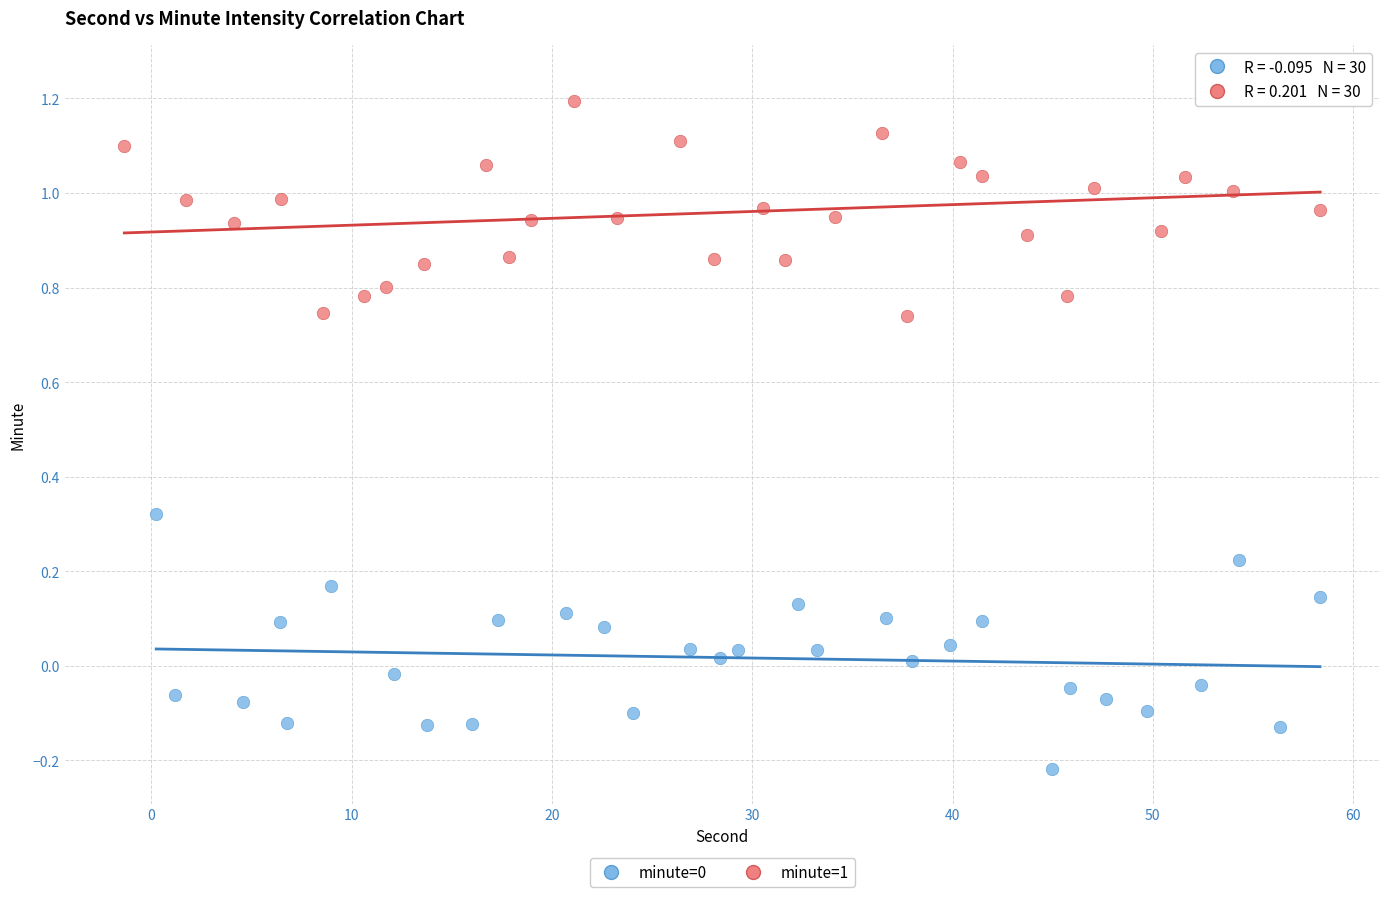

Which series contains the highest Y value?

minute=1